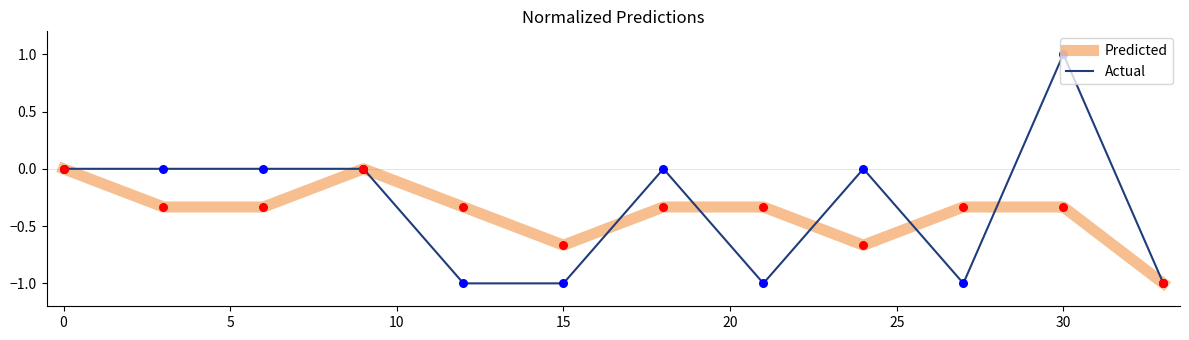

List the series in order of their peak value, highest first.

Actual, Predicted